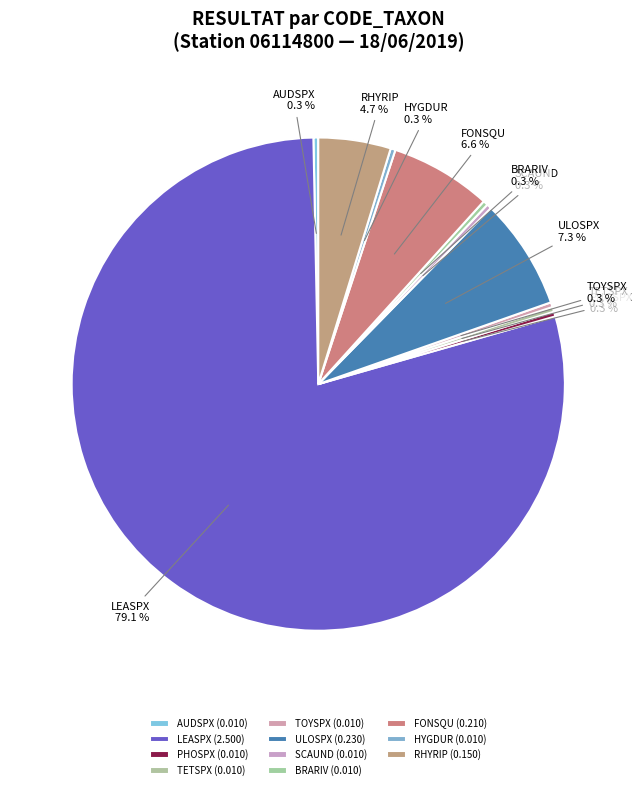

How many slices are in this pie chart?

11